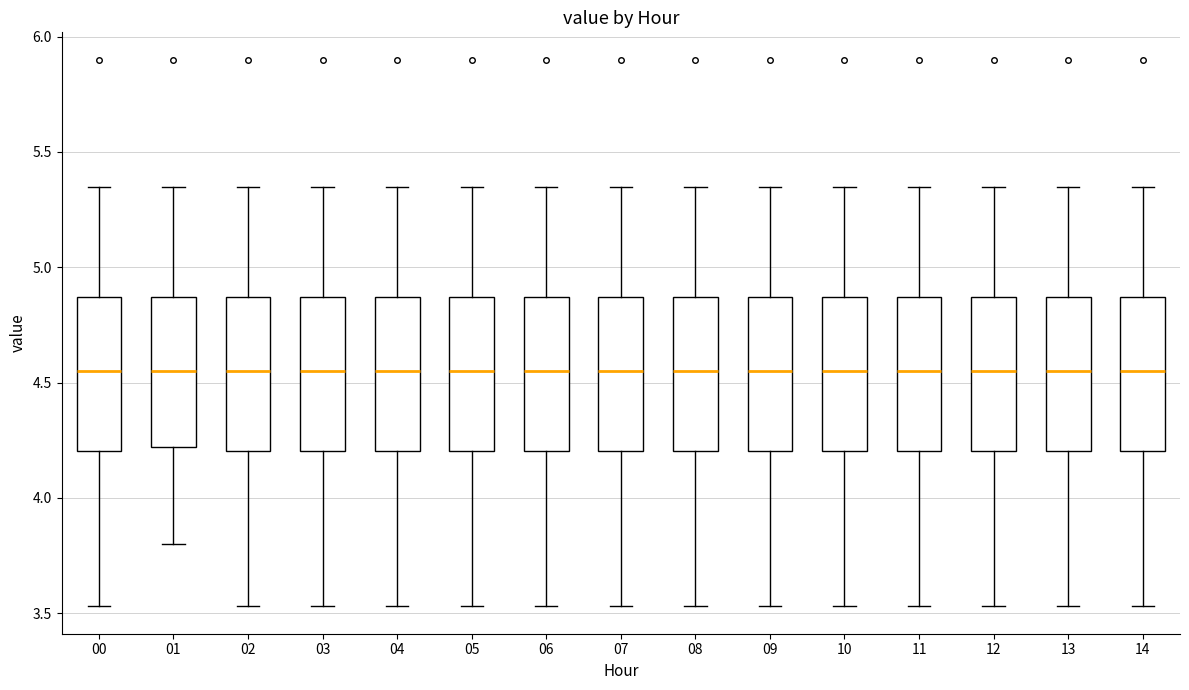

Reading left to right, transcribe this box plot: for each box, give where its median line is, the range the box spans, and where its two whiskers end, as read against the y-axis. The values are not printed on the chart, so give them approximately, as read against the axis.

00: median 4.55, box 4.20 to 4.85, whiskers 3.55 to 5.35
01: median 4.55, box 4.20 to 4.85, whiskers 3.80 to 5.35
02: median 4.55, box 4.20 to 4.85, whiskers 3.55 to 5.35
03: median 4.55, box 4.20 to 4.85, whiskers 3.55 to 5.35
04: median 4.55, box 4.20 to 4.85, whiskers 3.55 to 5.35
05: median 4.55, box 4.20 to 4.85, whiskers 3.55 to 5.35
06: median 4.55, box 4.20 to 4.85, whiskers 3.55 to 5.35
07: median 4.55, box 4.20 to 4.85, whiskers 3.55 to 5.35
08: median 4.55, box 4.20 to 4.85, whiskers 3.55 to 5.35
09: median 4.55, box 4.20 to 4.85, whiskers 3.55 to 5.35
10: median 4.55, box 4.20 to 4.85, whiskers 3.55 to 5.35
11: median 4.55, box 4.20 to 4.85, whiskers 3.55 to 5.35
12: median 4.55, box 4.20 to 4.85, whiskers 3.55 to 5.35
13: median 4.55, box 4.20 to 4.85, whiskers 3.55 to 5.35
14: median 4.55, box 4.20 to 4.85, whiskers 3.55 to 5.35